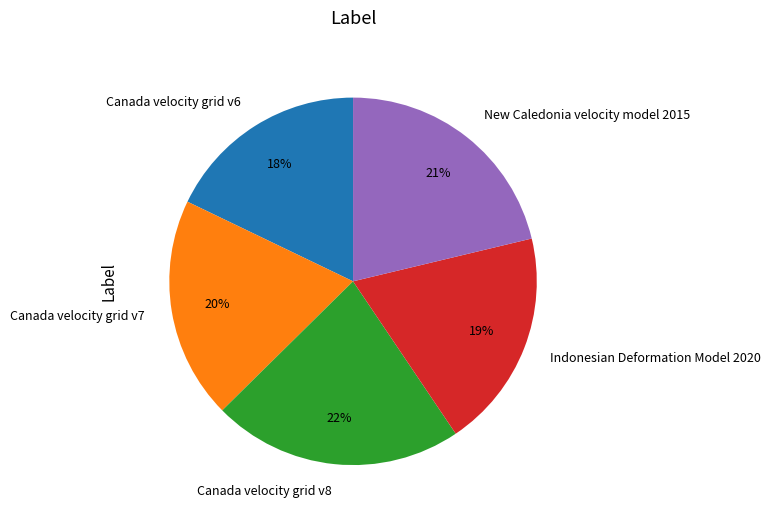

Is it true that New Caledonia velocity model 2015 is 21% of the pie?

True